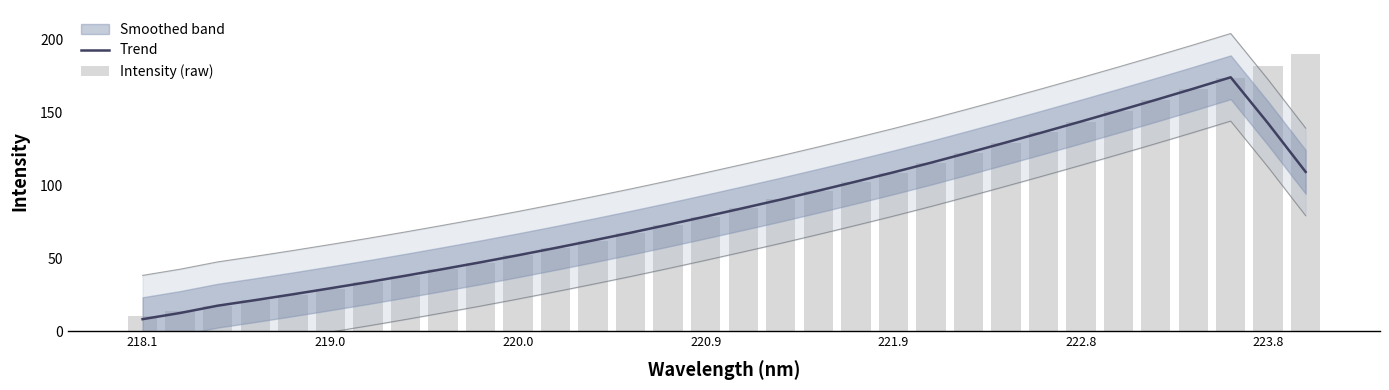

The value of Trend at 221.9 is 158.3. True or false?

False